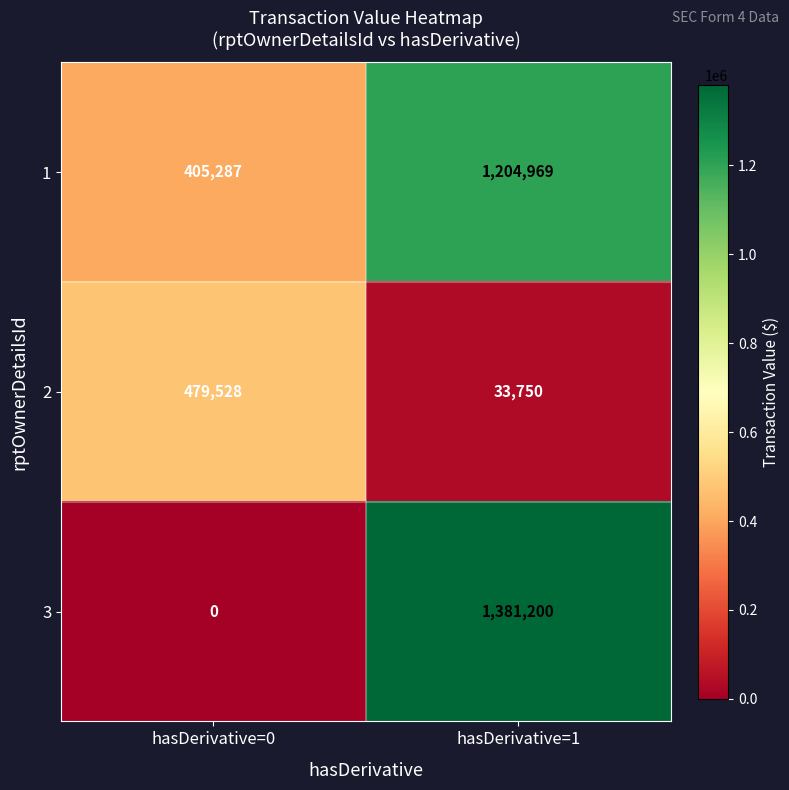

What is the highest value of the 2 series?

479528